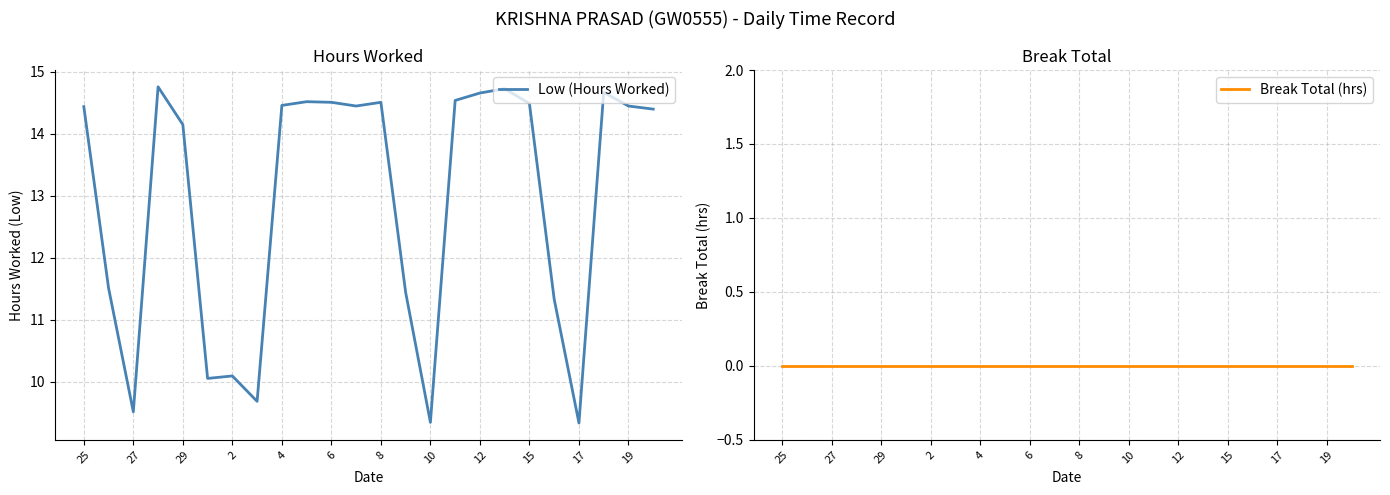

At which label does Low (Hours Worked) first exceed 14?

25